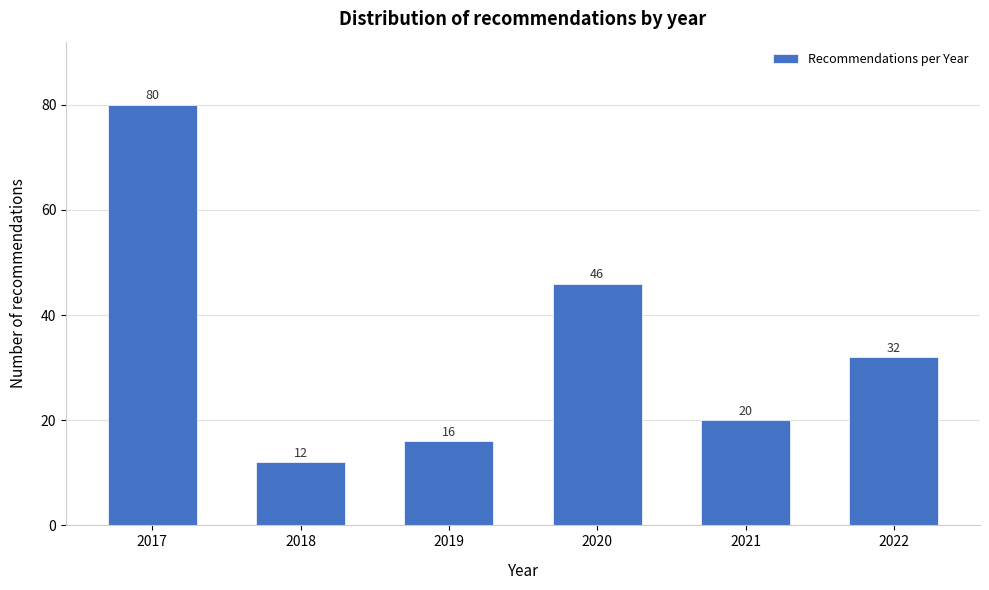

Reading left to right, what are all the values shown in this chart?

2017=80	2018=12	2019=16	2020=46	2021=20	2022=32